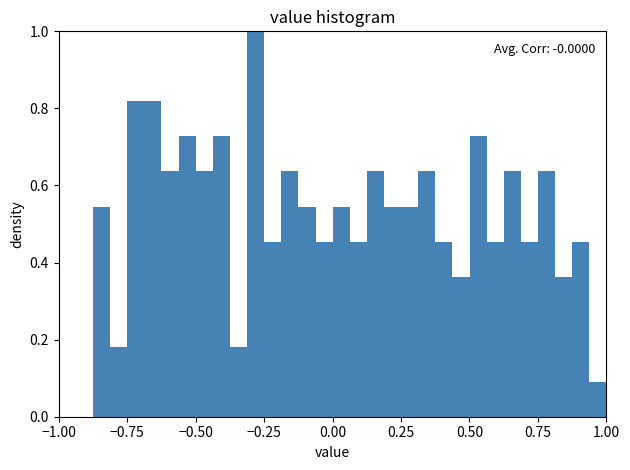

Read against the x-axis, roughly where is the centre of the tallest bar?

-0.30